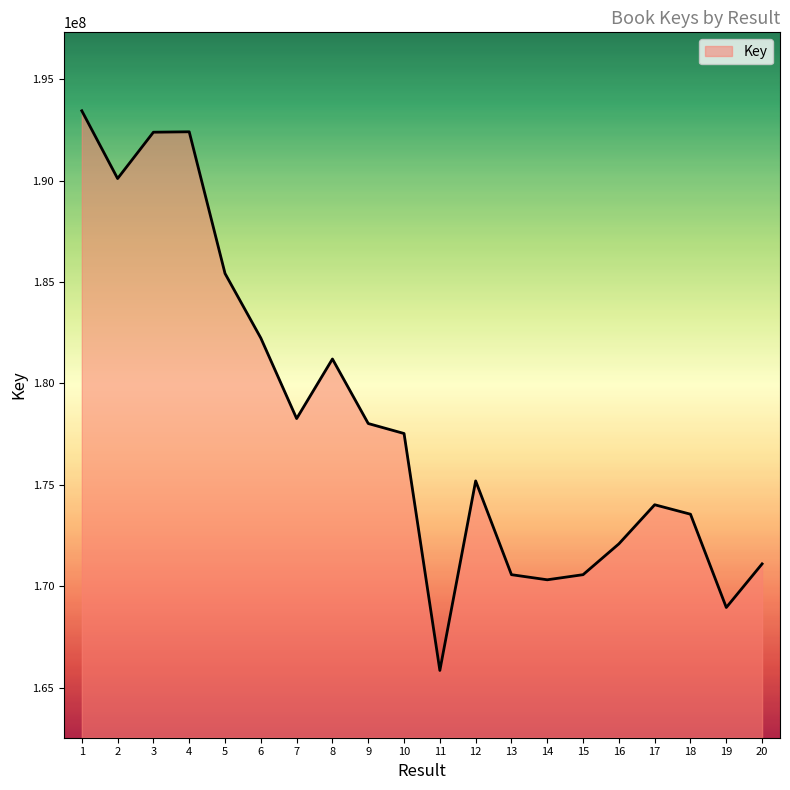

What is the difference between the maximum and minimum values?

27597059